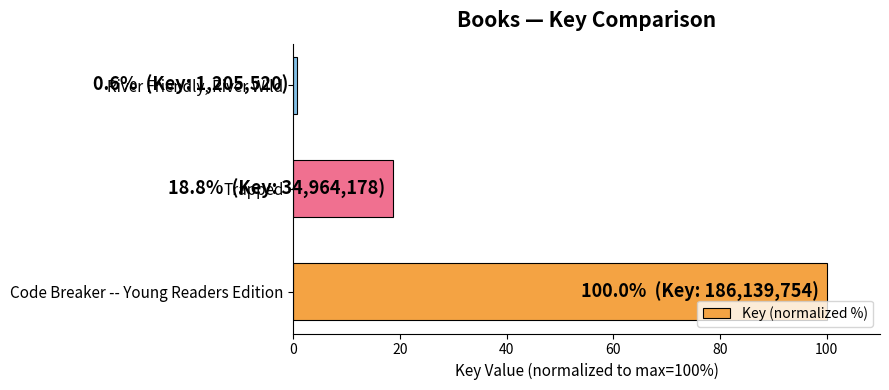

Count the number of categories in the chart.

3